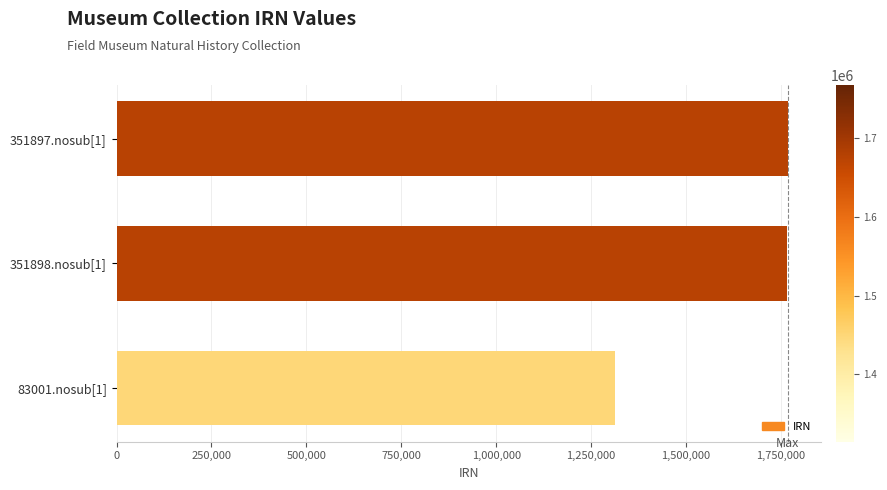

How many bars are there in total?

3